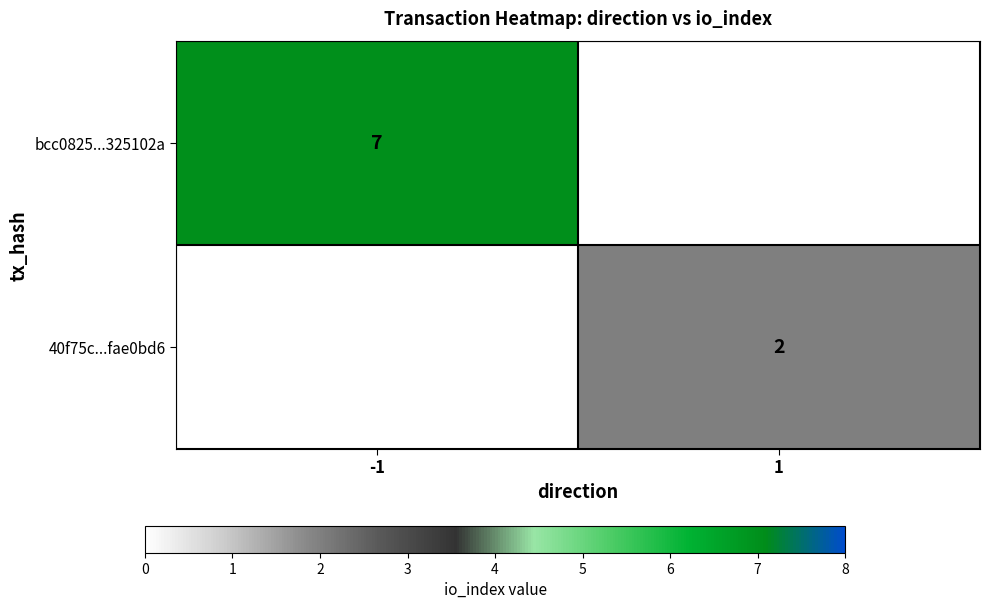

True or false: bcc0825...325102a has a value of 11 at -1.

False